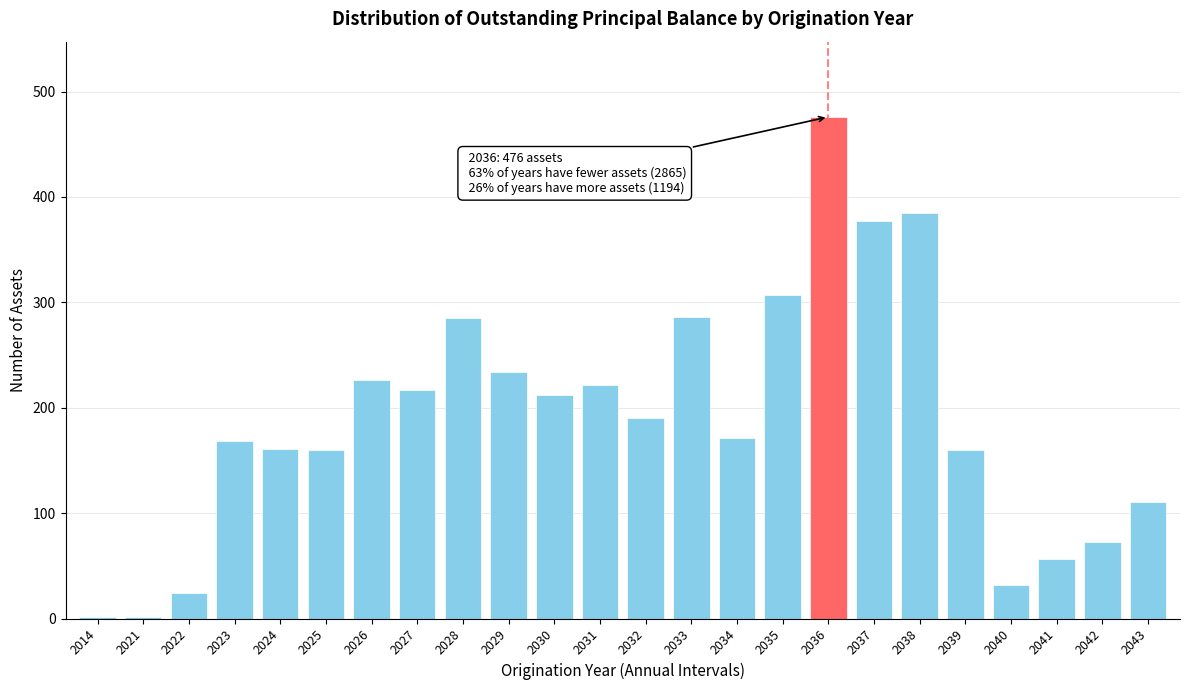

At which category does the chart reach its peak across all series?

2036